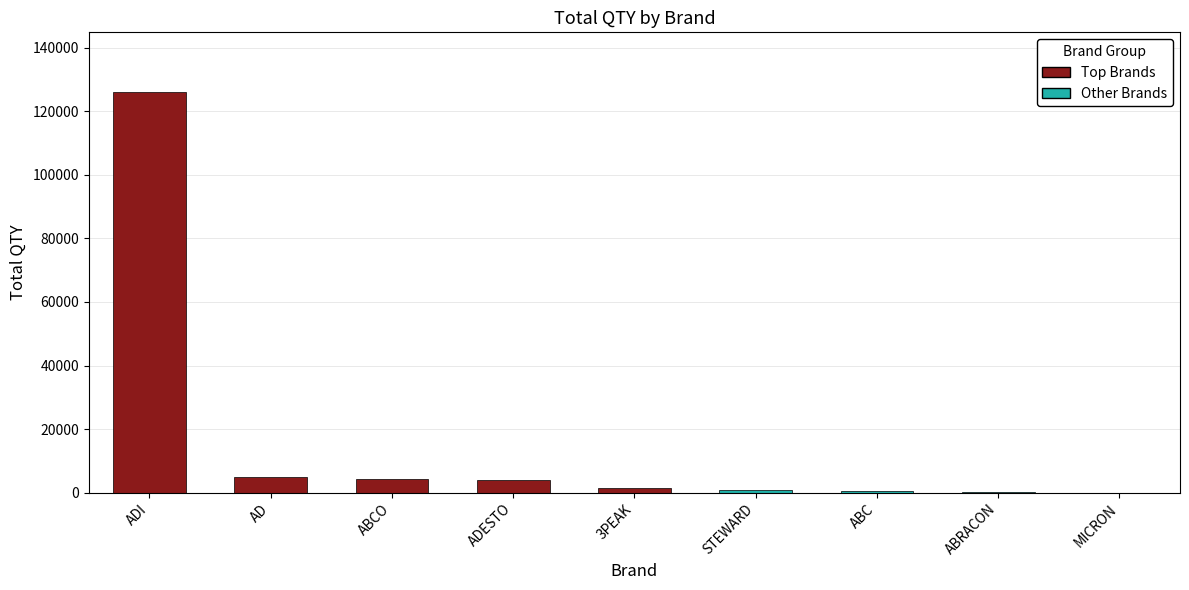

Where does the data first go above 1501?

ADI